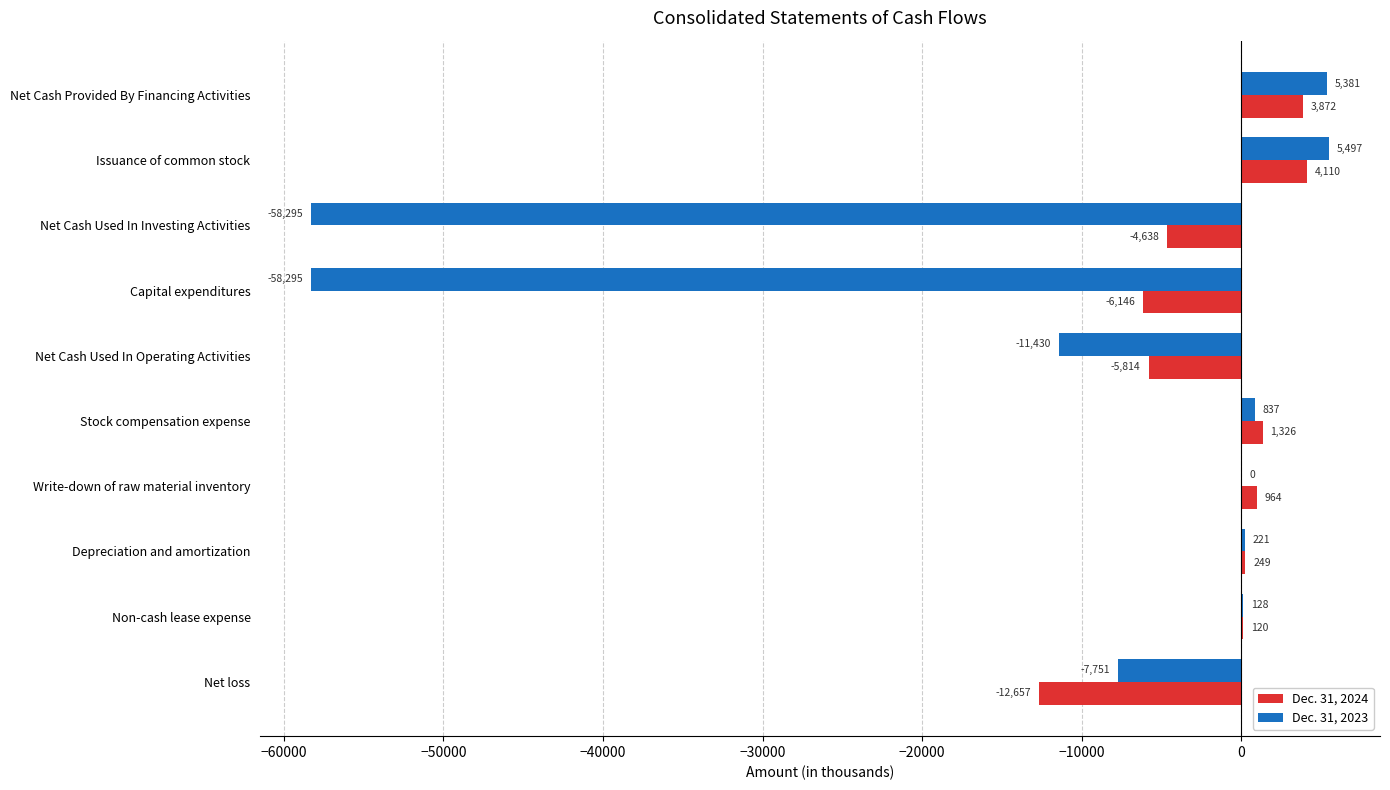

At which label does Dec. 31, 2024 reach its peak?

Issuance of common stock